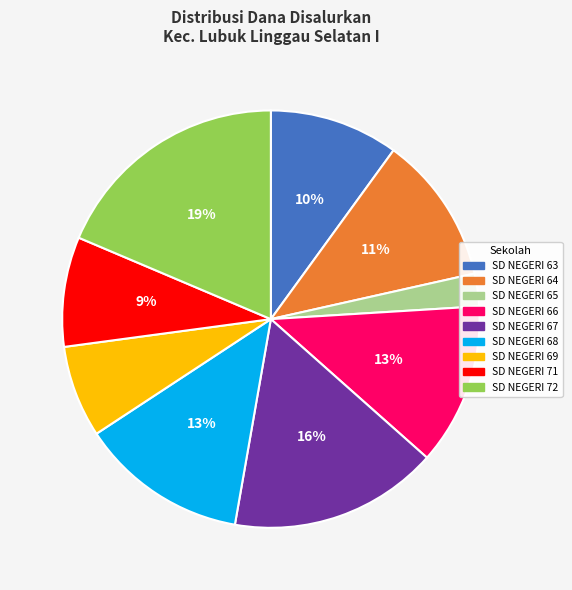

Is there a majority slice in this chart?

No